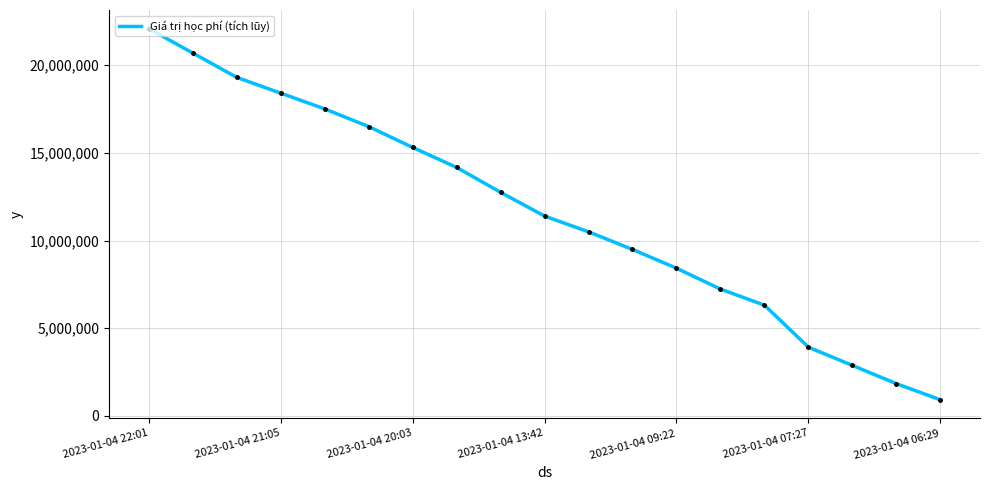

What is the approximate value at 2023-01-04 22:01?

22090000